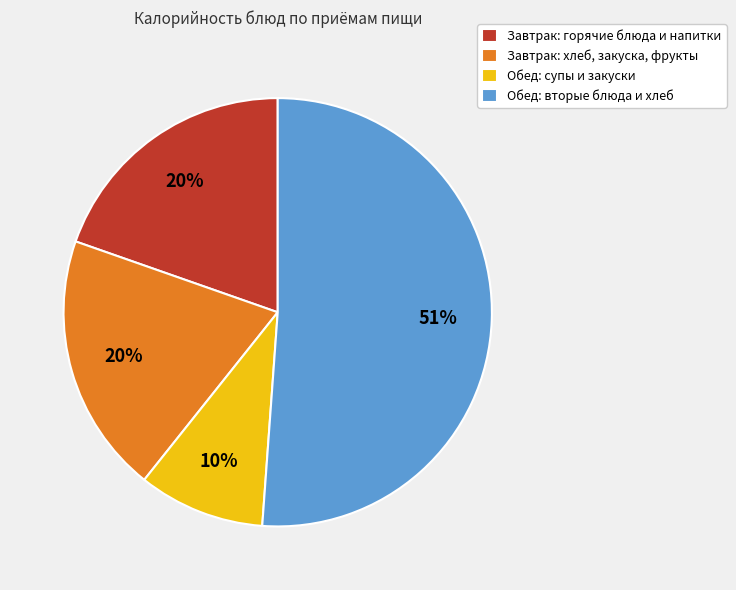

Is there a majority slice in this chart?

Yes